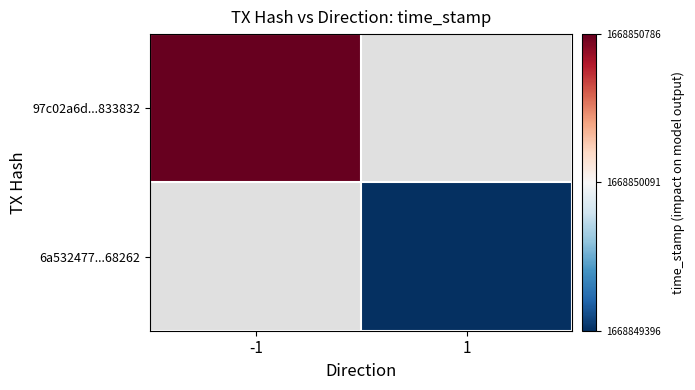

List the series in order of their overall mean, highest first.

97c02a6d...833832, 6a532477...68262